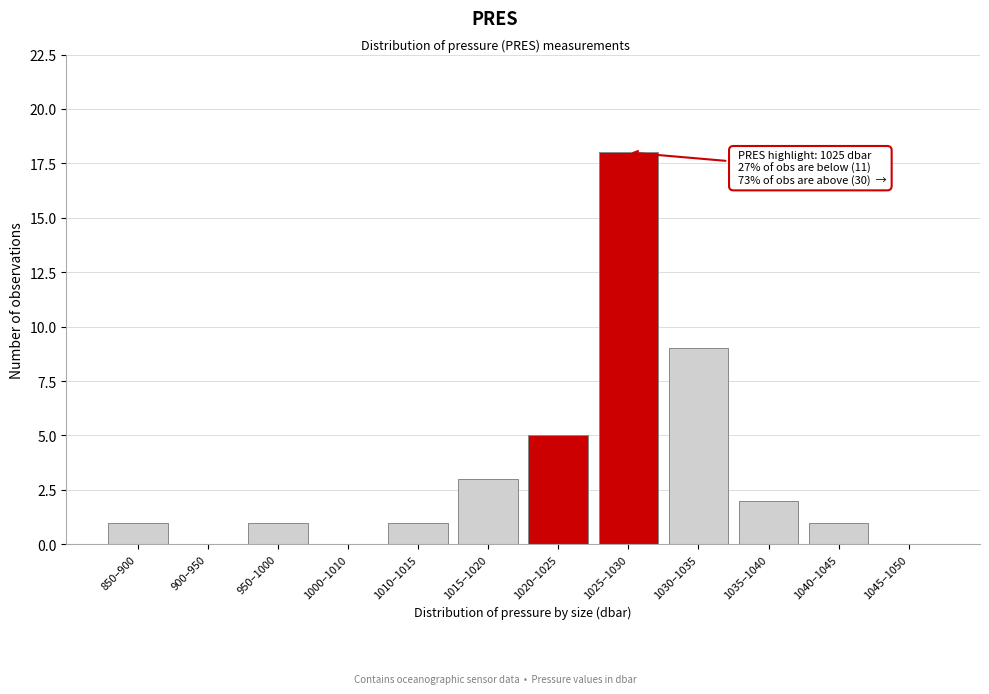

Reading left to right, extract all data points from this chart.

850–900=1	900–950=0	950–1000=1	1000–1010=0	1010–1015=1	1015–1020=3	1020–1025=5	1025–1030=18	1030–1035=9	1035–1040=2	1040–1045=1	1045–1050=0